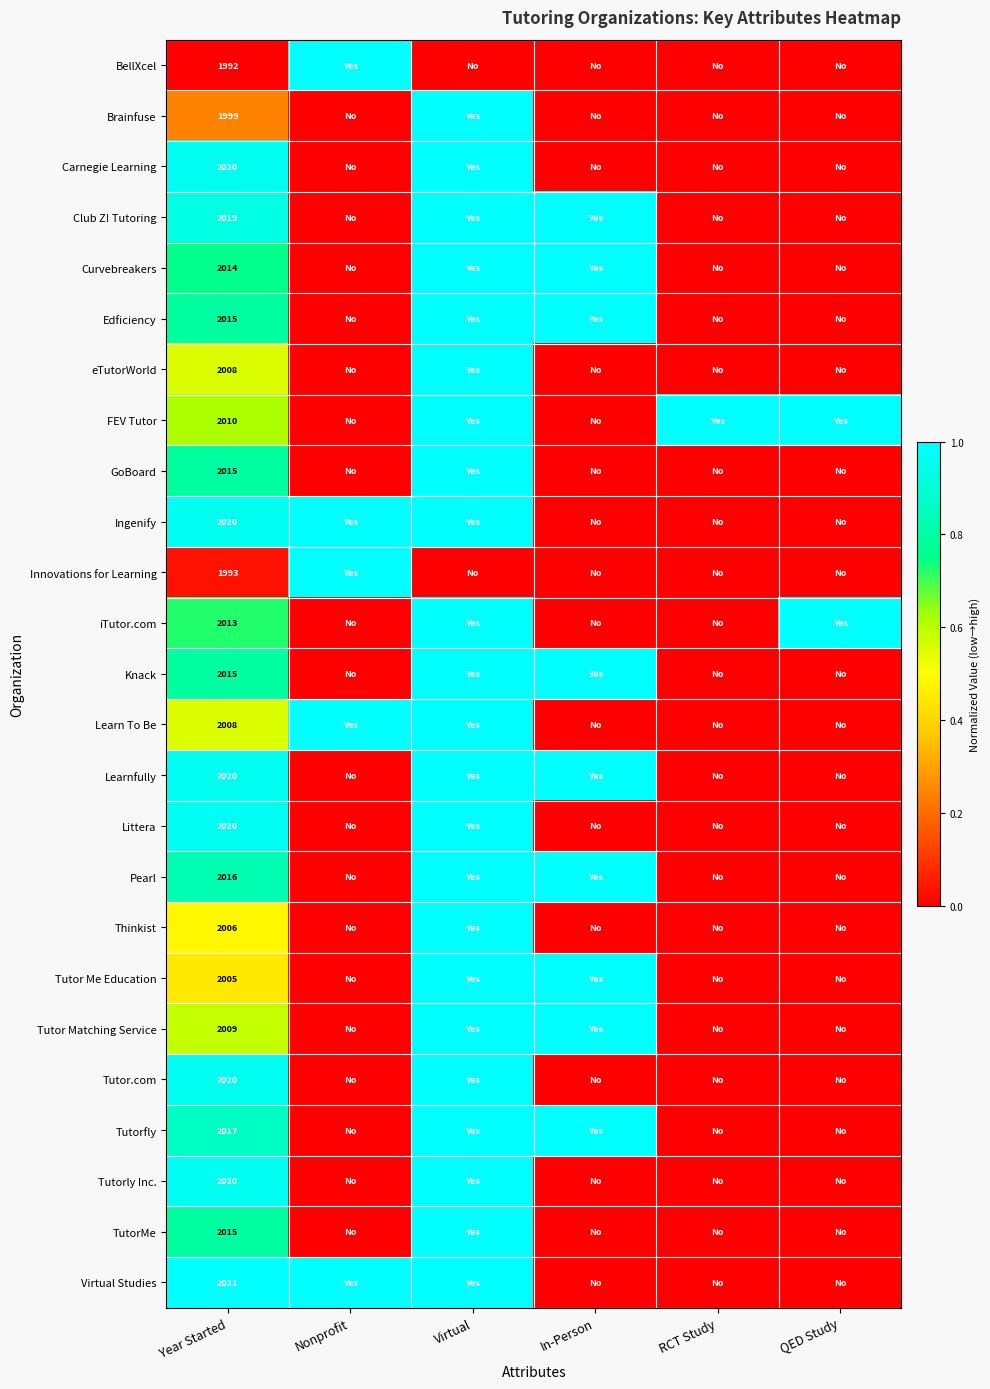

What is the total value across all series at Year Started?

50310